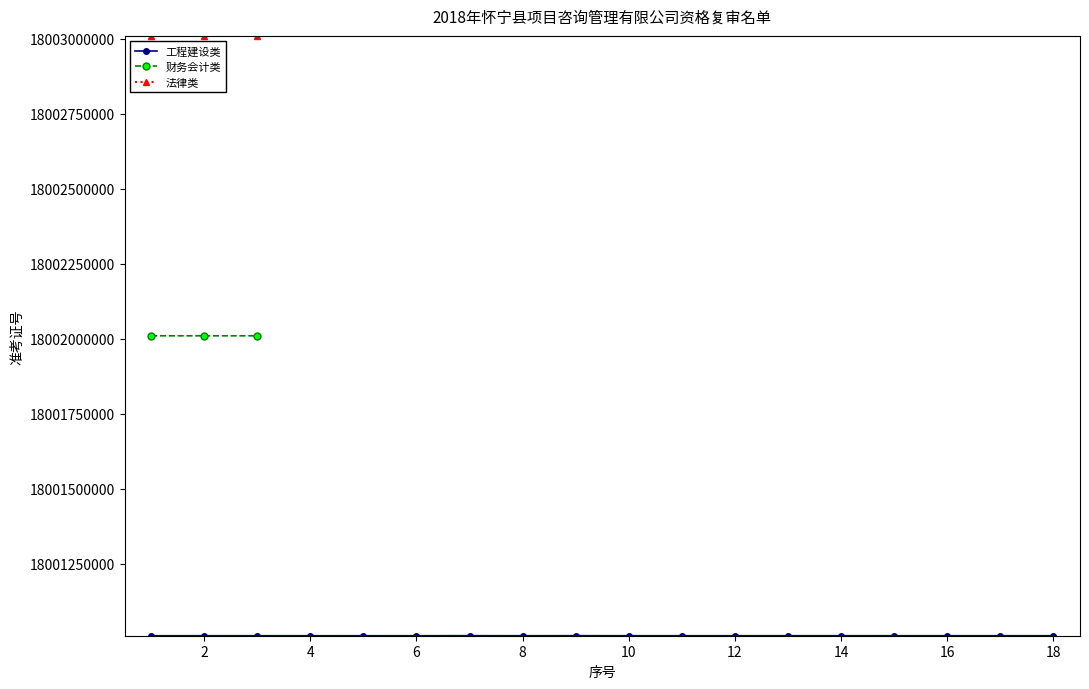

At which category does 工程建设类 reach its first local peak?

4